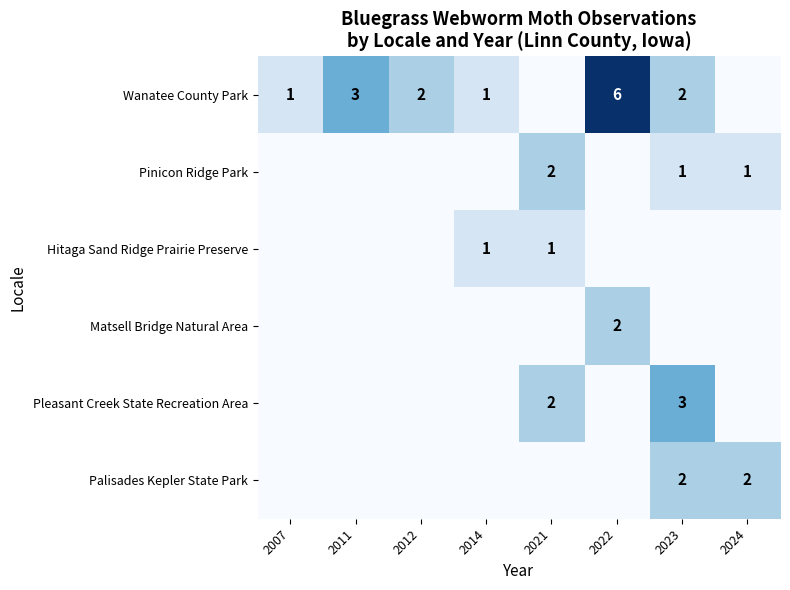

The Wanatee County Park series shows 1 at 2023. True or false?

False